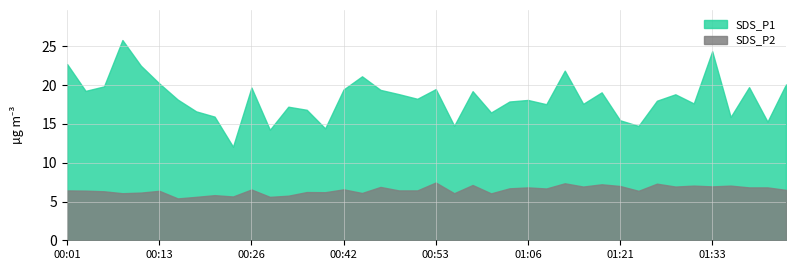

What is the value of the SDS_P2 point at the 3rd from the left?

6.3